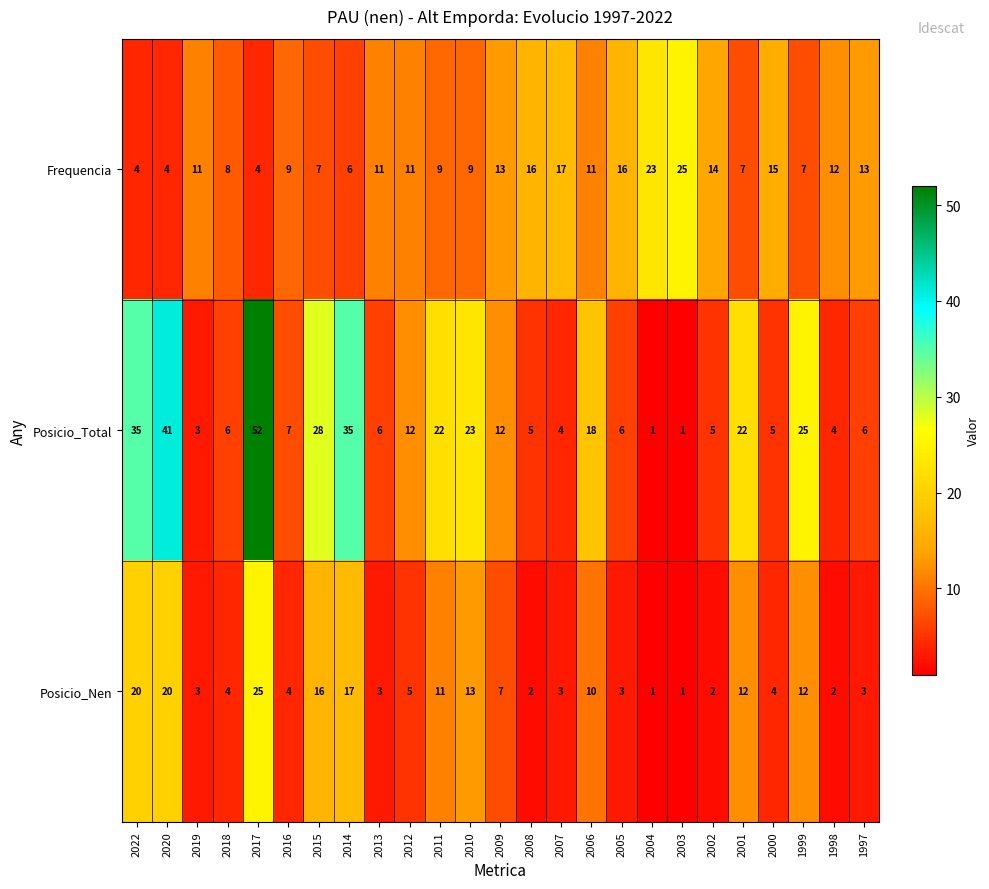

What is the average value of the Posicio_Total series?

15